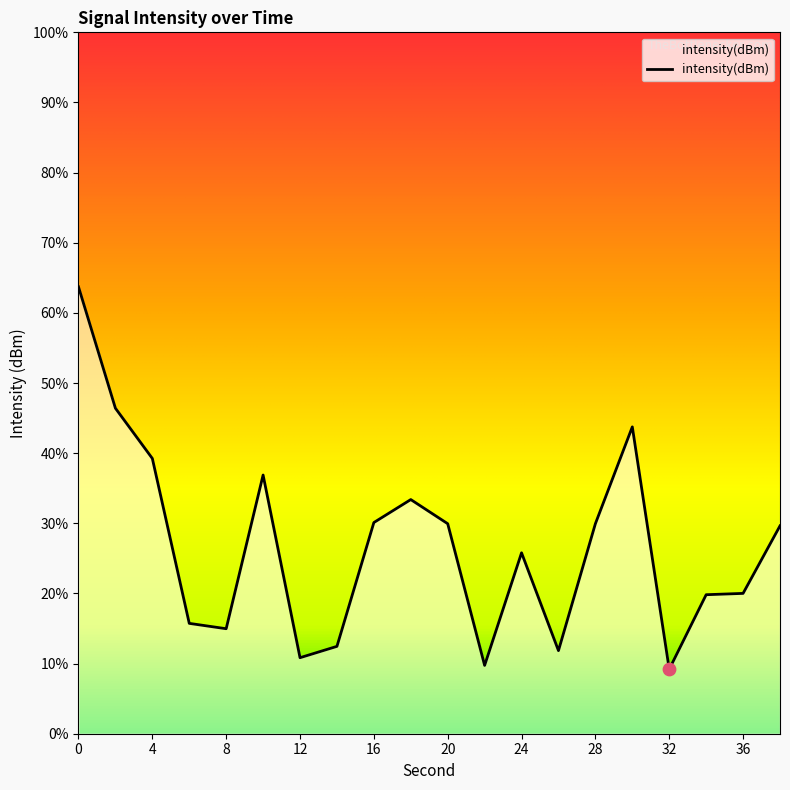

Between 32 and 36, which is larger?

36